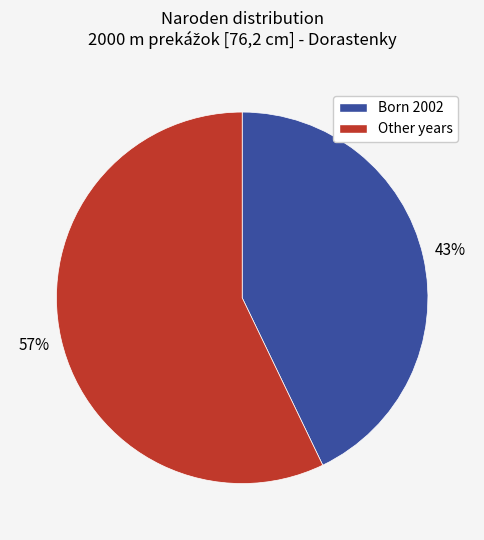

To the nearest percent, what is the difference between the largest and smallest slice percentages?

14%